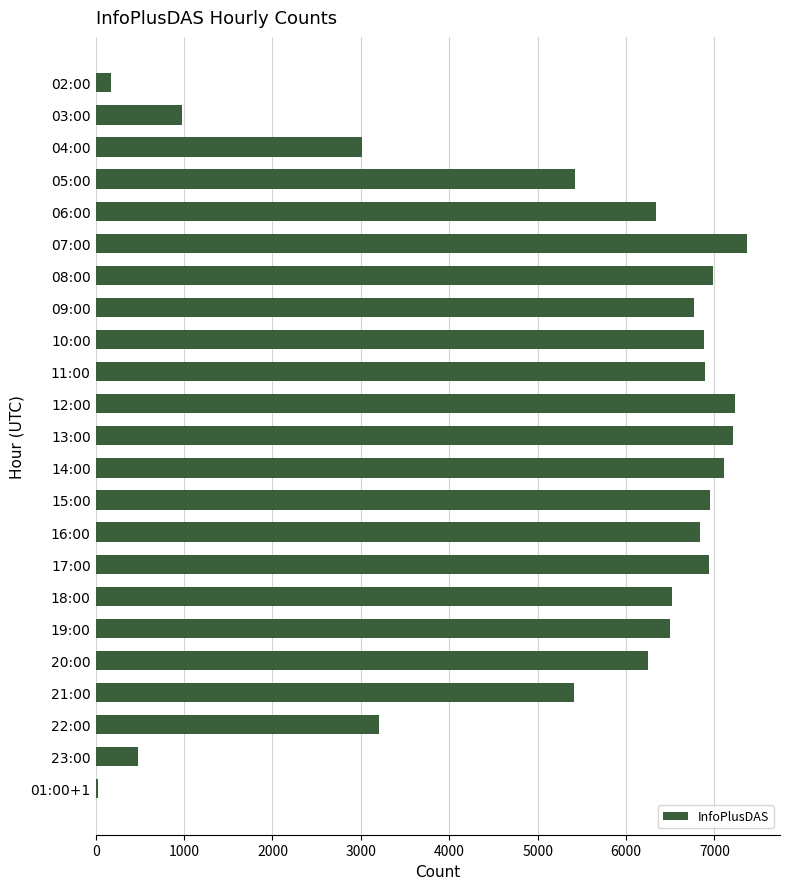

How many bars are there in total?

23